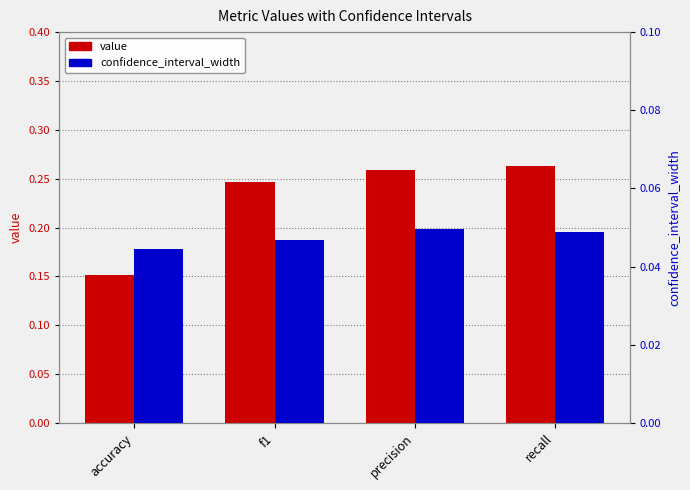

Reading left to right, extract all data points from this chart.

value: 0.2	0.2	0.3	0.3
confidence_interval_width: 0.0	0.0	0.0	0.0